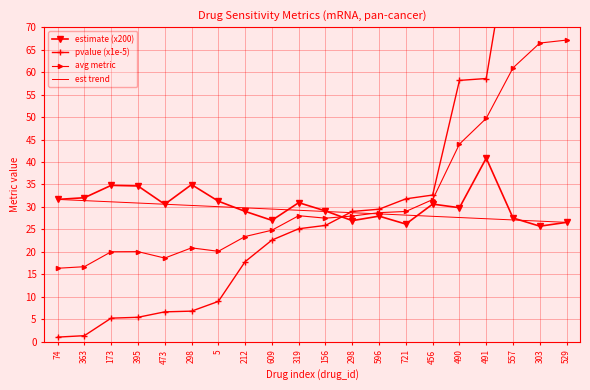

Rank the categories by avg metric value from lowest to highest.

74, 363, 473, 173, 395, 5, 298, 212, 609, 156, 298, 319, 596, 721, 456, 490, 491, 557, 303, 529